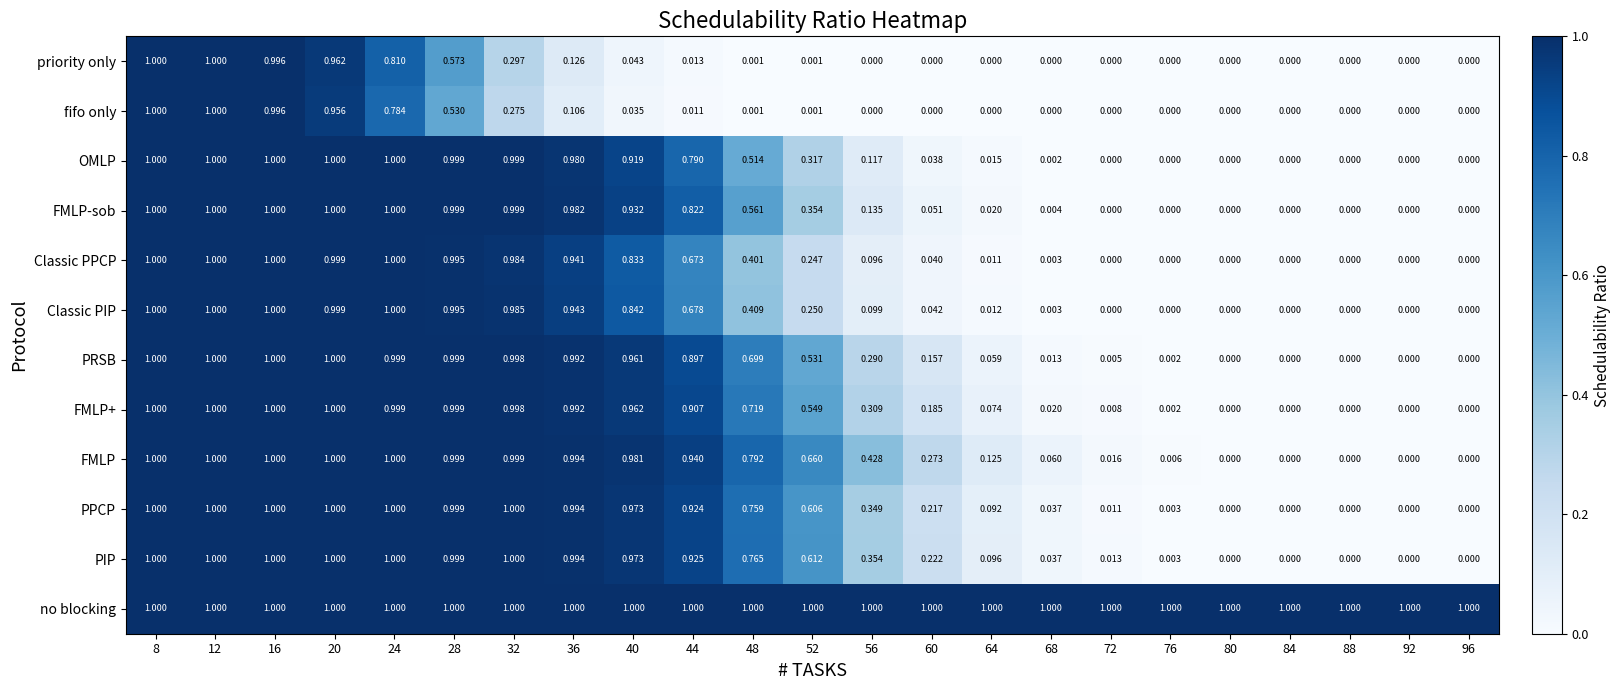

Which series has the largest total across all categories?

no blocking